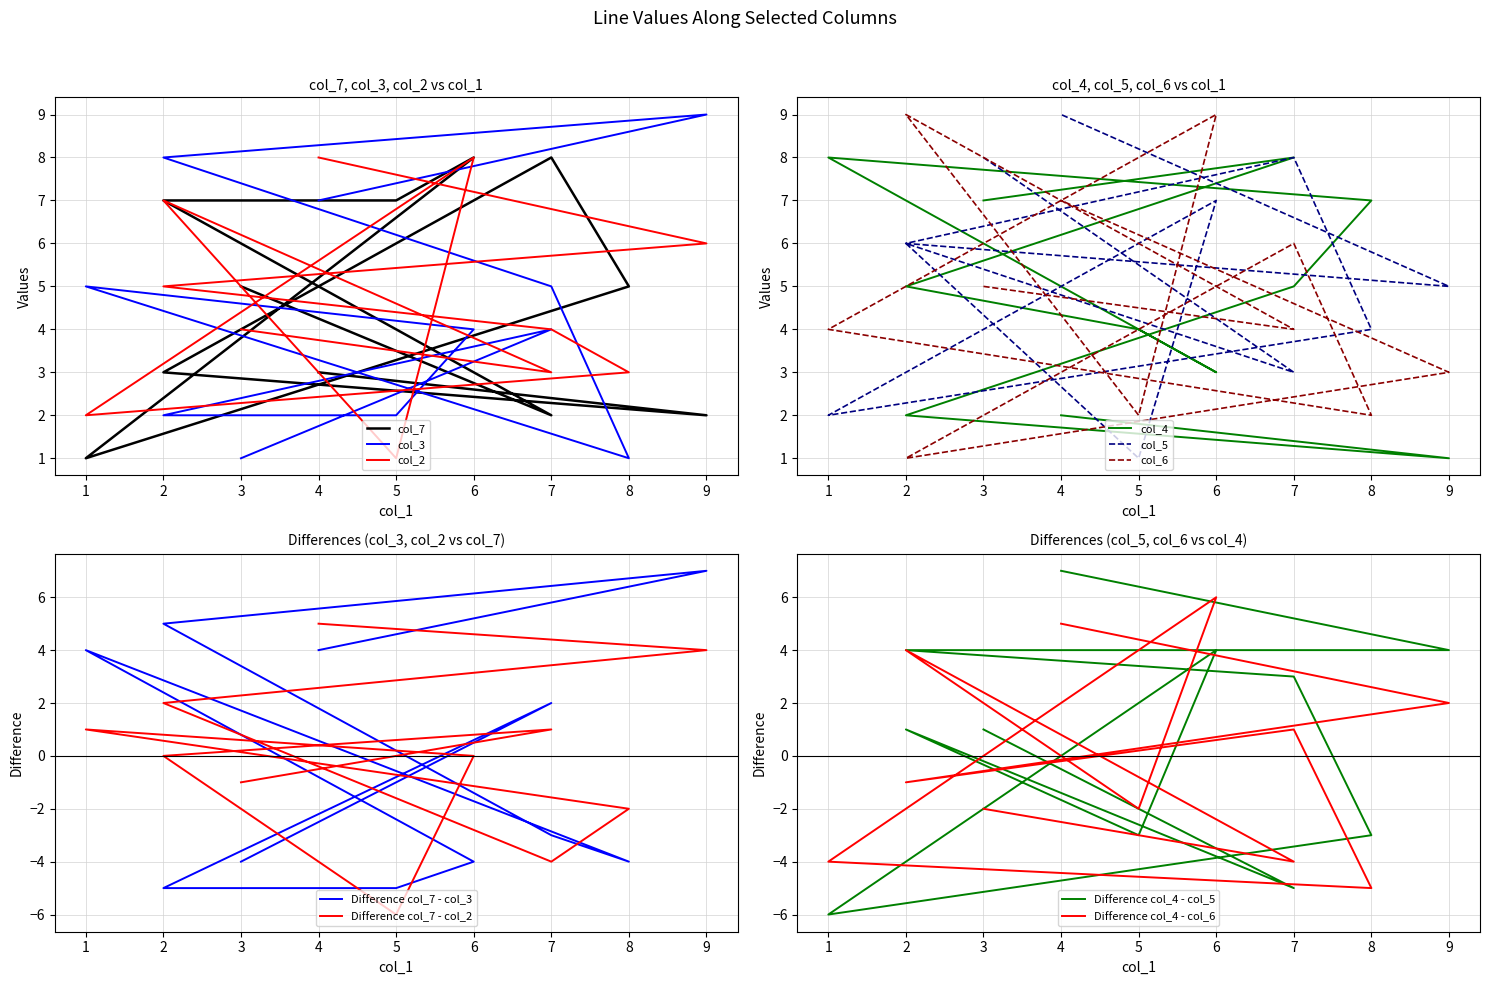

Reading right to left, list all the values displayed in this chart.

col_7: 3	2	3	8	5	1	8	7	7	2	5
col_3: 7	9	8	5	1	5	4	2	2	4	1
col_2: 8	6	5	4	3	2	8	1	7	3	4
col_4: 2	1	2	5	7	8	3	4	5	8	7
col_6: 7	3	1	6	2	4	9	2	9	4	5
col_5: 9	5	6	8	4	2	7	1	6	3	8